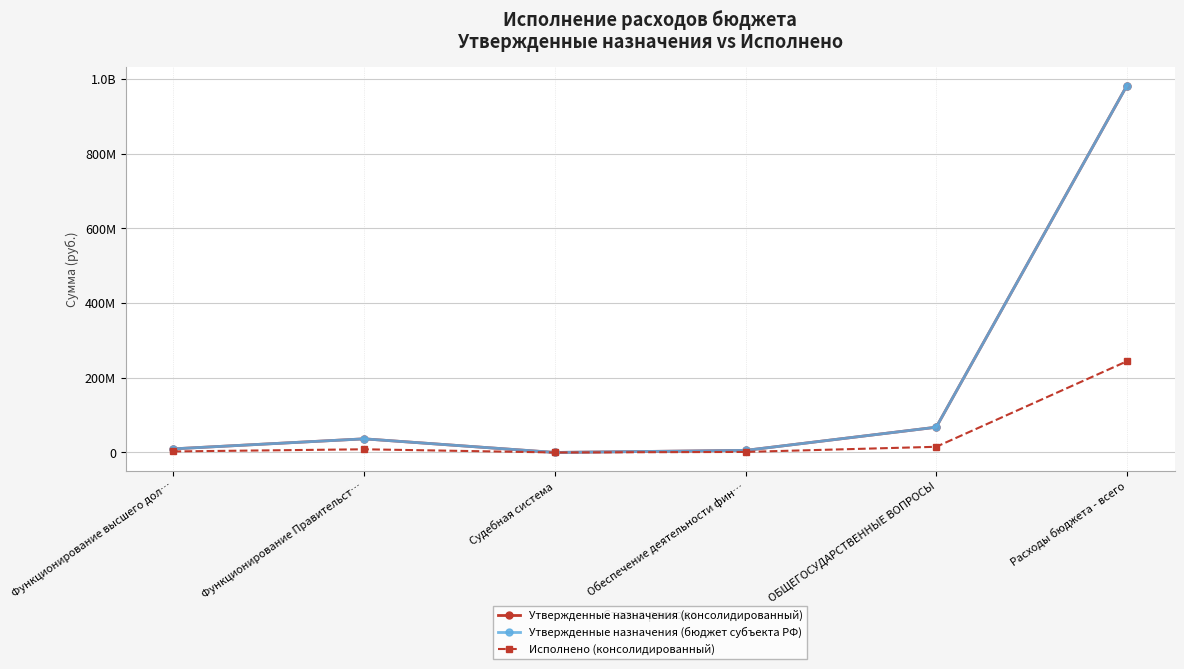

Rank the series at Судебная система from lowest to highest value.

Исполнено (консолидированный), Утвержденные назначения (консолидированный), Утвержденные назначения (бюджет субъекта РФ)